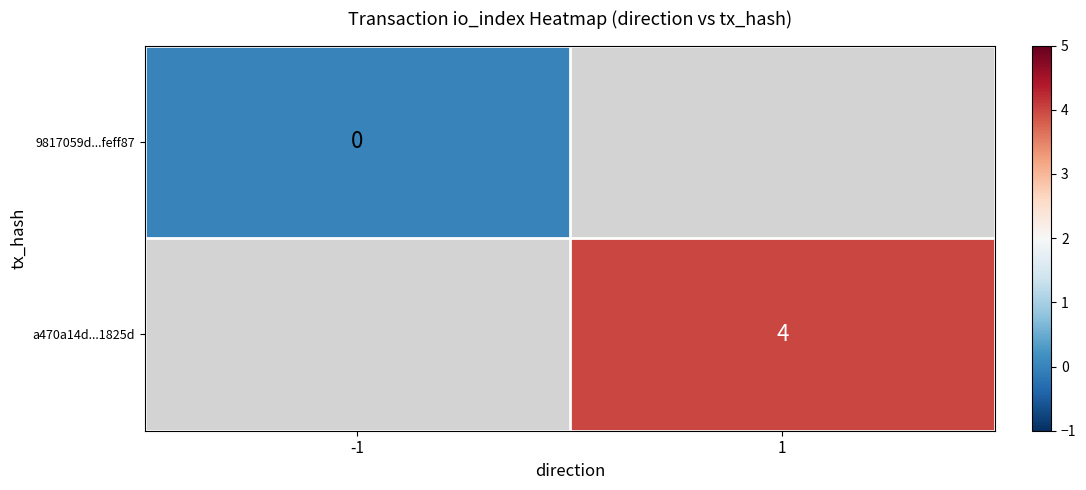

True or false: a470a14d...1825d has a value of 4 at 1.

True